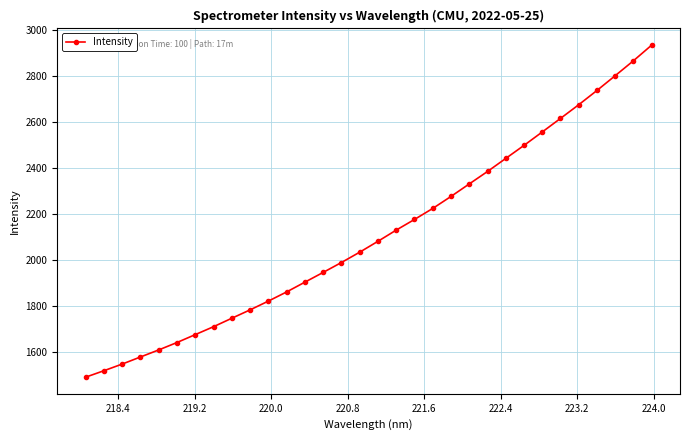

What is the value of the 2nd point from the left?

1518.8